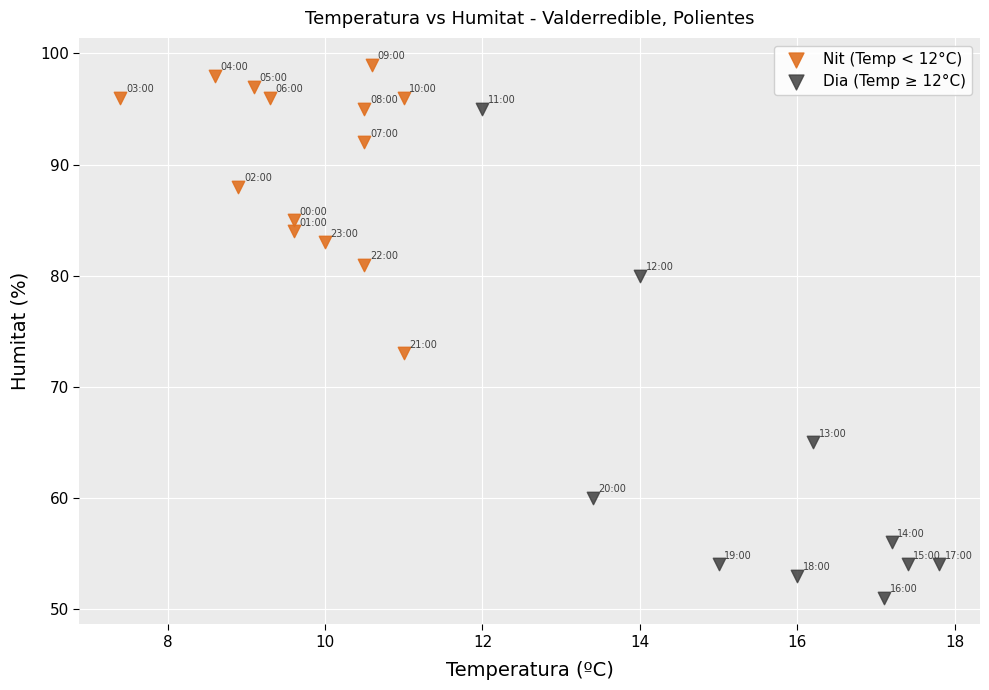

Which series contains the lowest Y value?

Dia (Temp ≥ 12°C)